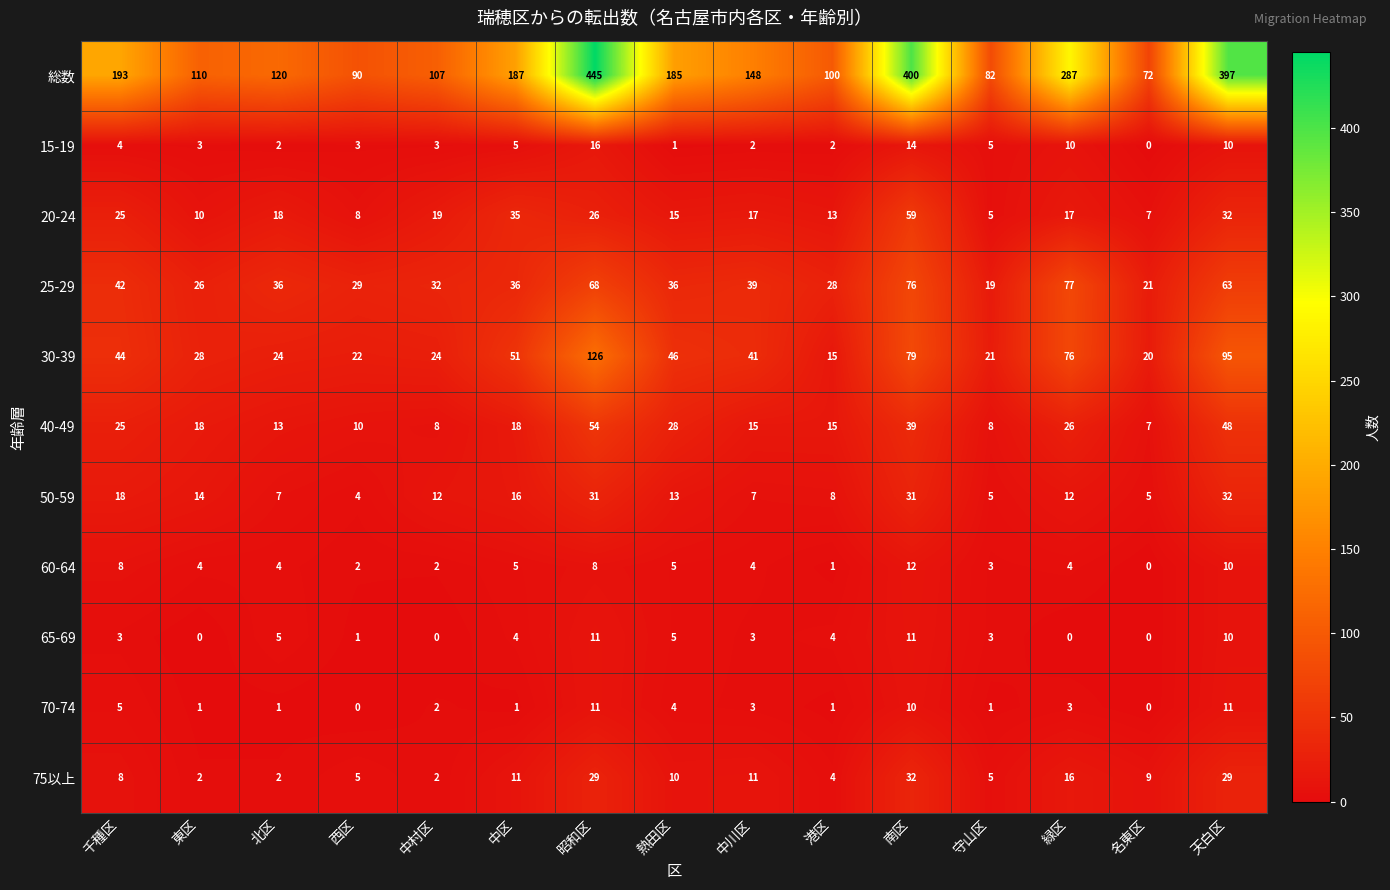

What is the approximate value of 70-74 at 昭和区?

11